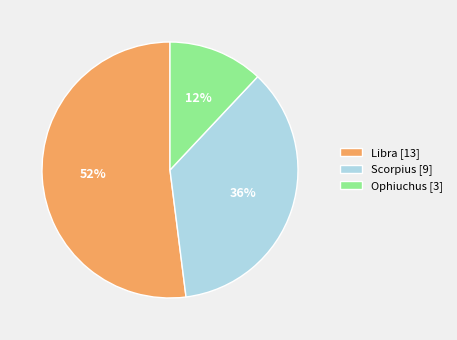

Is there any slice that represents more than half of the pie?

Yes